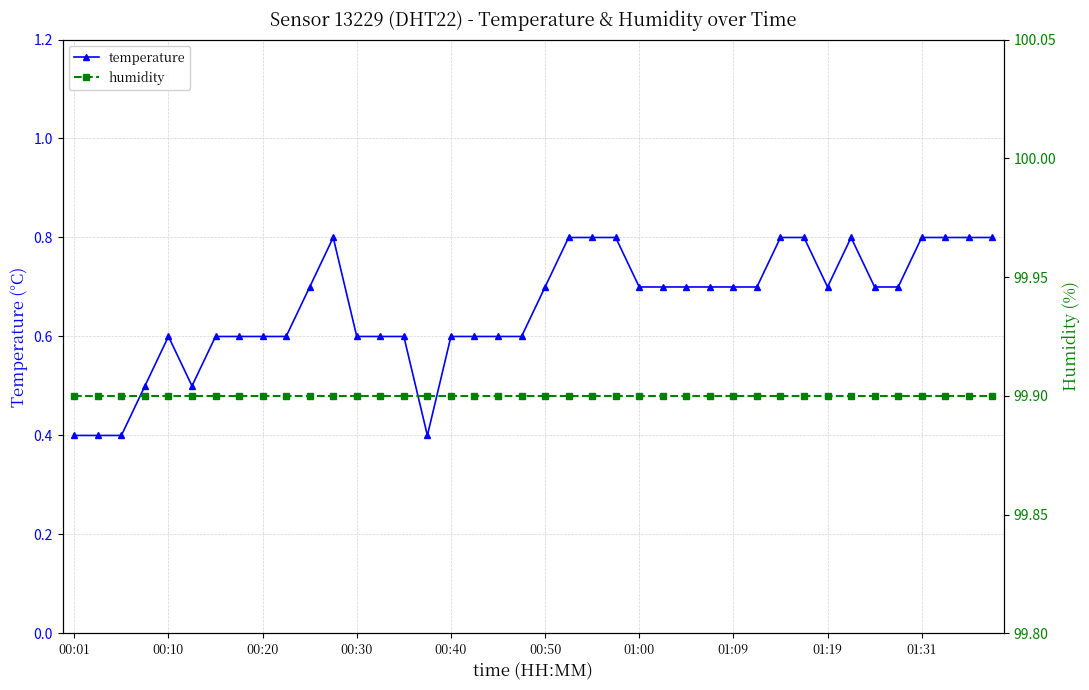

Reading right to left, extract all data points from this chart.

temperature: 0.8	0.8	0.8	0.8	0.7	0.7	0.8	0.7	0.8	0.8	0.7	0.7	0.7	0.7	0.7	0.7	0.8	0.8	0.8	0.7	0.6	0.6	0.6	0.6	0.4	0.6	0.6	0.6	0.8	0.7	0.6	0.6	0.6	0.6	0.5	0.6	0.5	0.4	0.4	0.4
humidity: 99.9	99.9	99.9	99.9	99.9	99.9	99.9	99.9	99.9	99.9	99.9	99.9	99.9	99.9	99.9	99.9	99.9	99.9	99.9	99.9	99.9	99.9	99.9	99.9	99.9	99.9	99.9	99.9	99.9	99.9	99.9	99.9	99.9	99.9	99.9	99.9	99.9	99.9	99.9	99.9